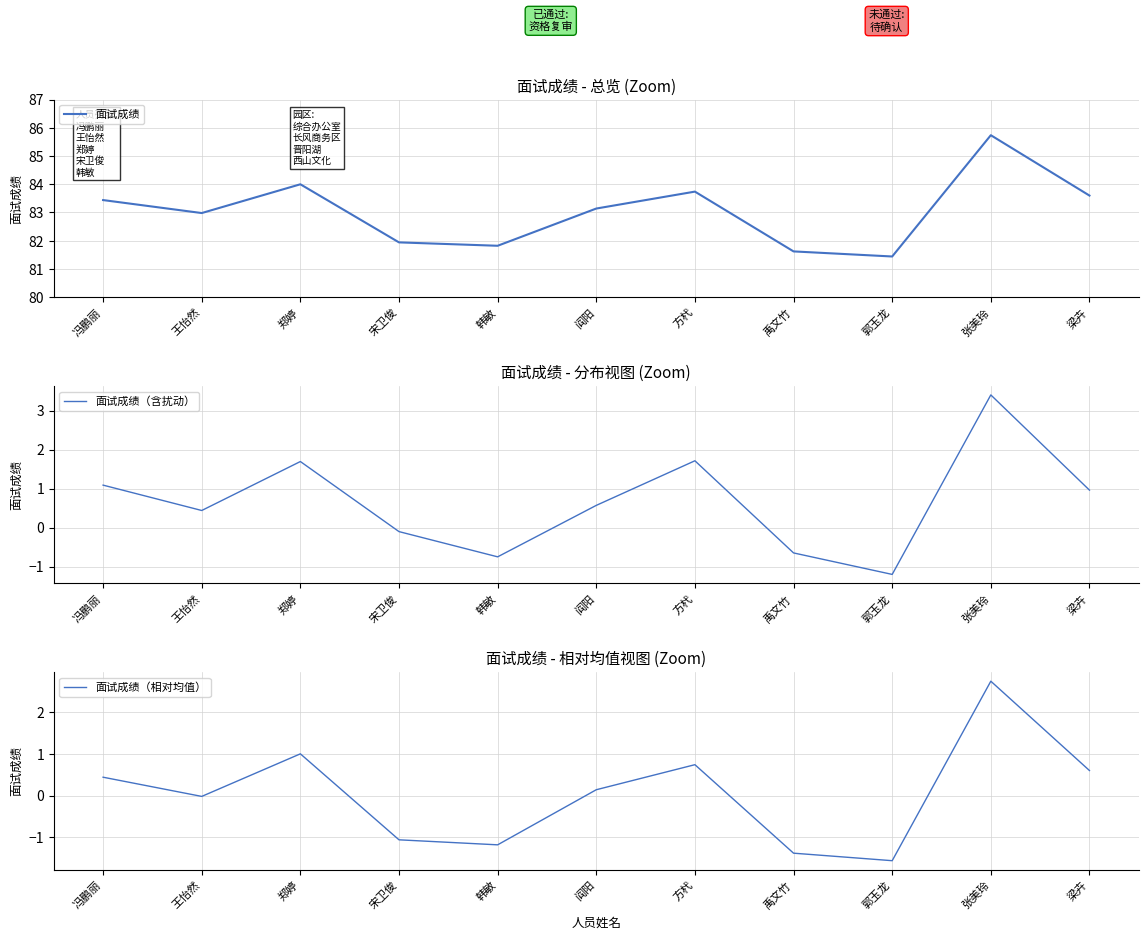

True or false: 面试成绩（含扰动） and 面试成绩 intersect in this chart.

False